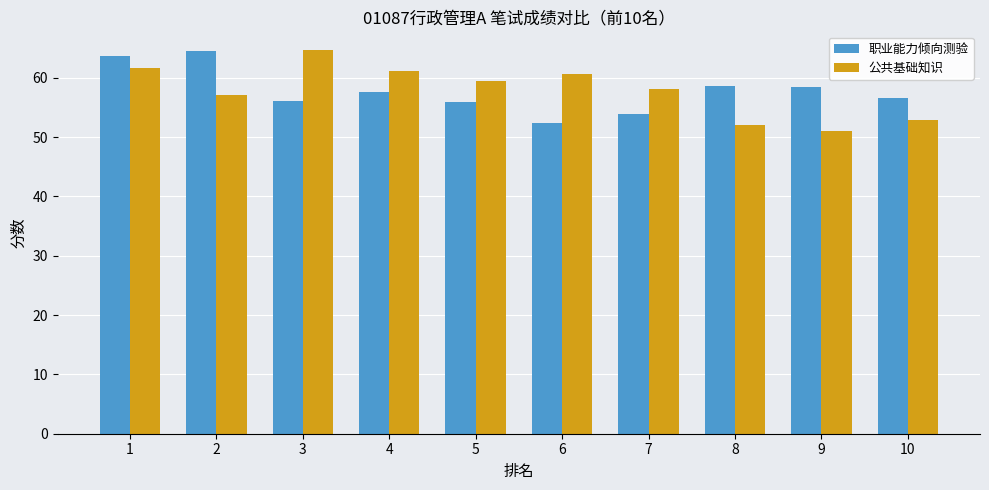

The 公共基础知识 series shows 57.1 at 2. True or false?

True